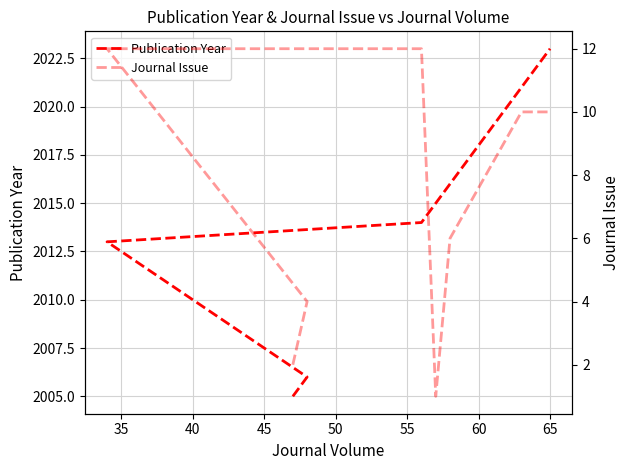

What value does the Publication Year series have at 55, to the nearest 5?

2015